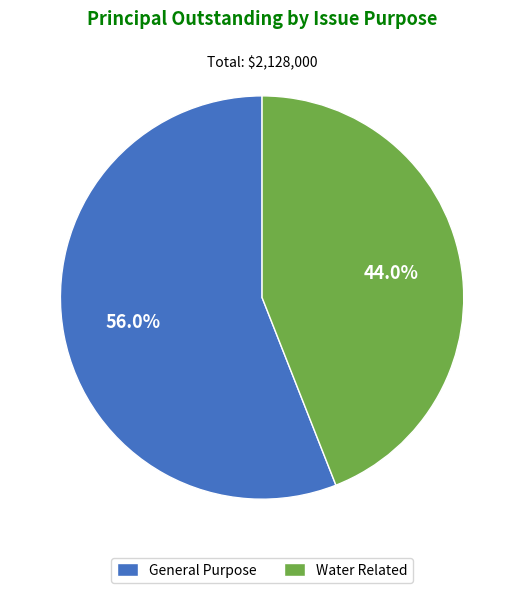

The General Purpose slice represents 56% of the pie. True or false?

True